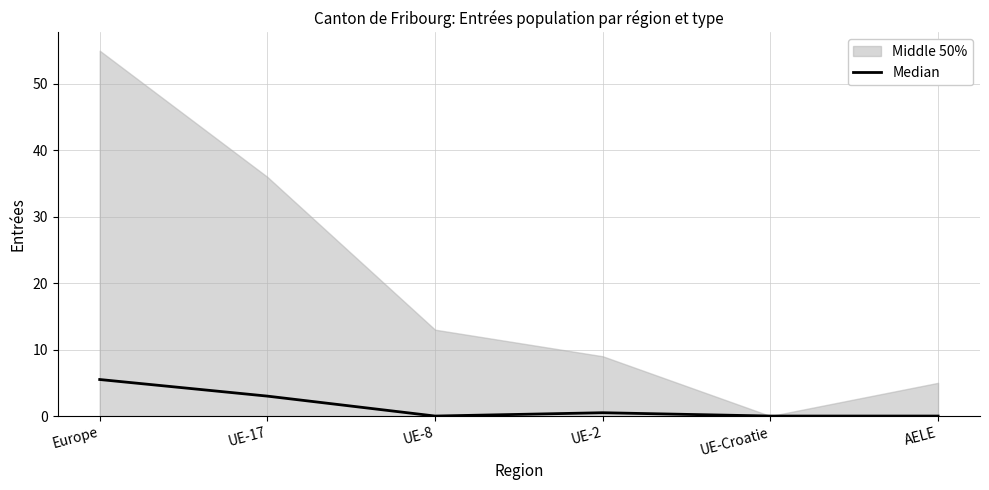

The Median series shows 0.5 at UE-2. True or false?

True